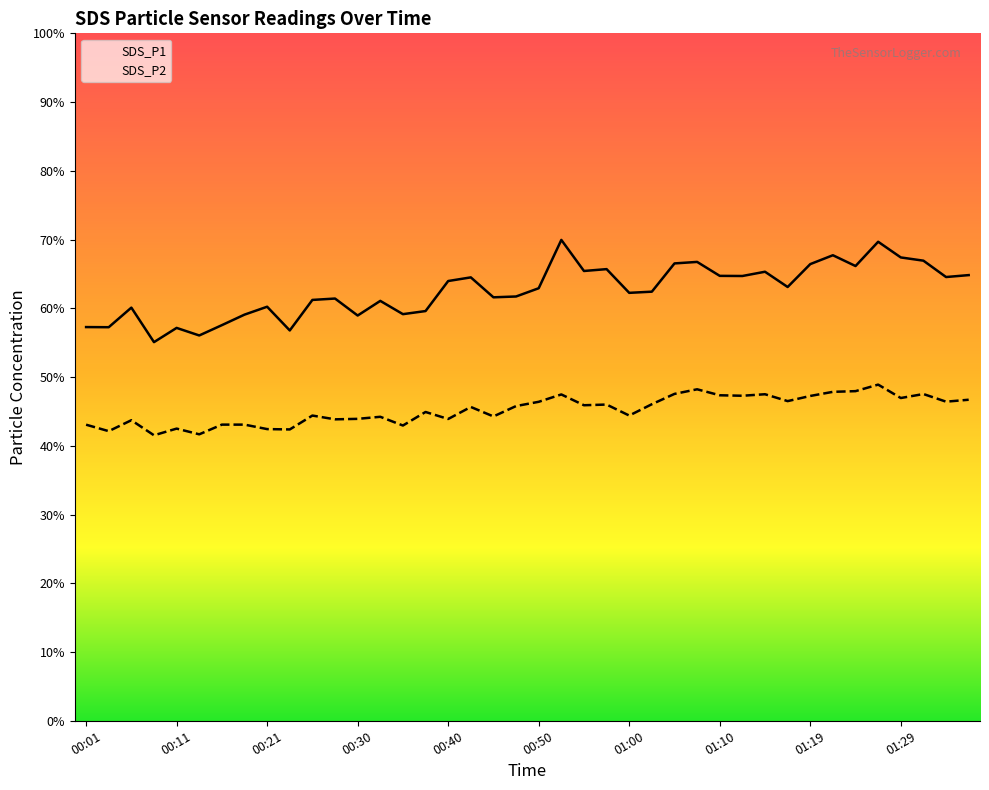

Which label corresponds to the largest value in the chart?

00:52